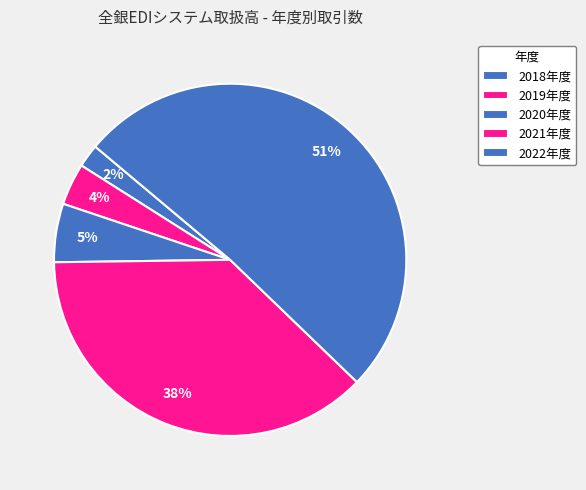

Count the number of slices in the pie.

5